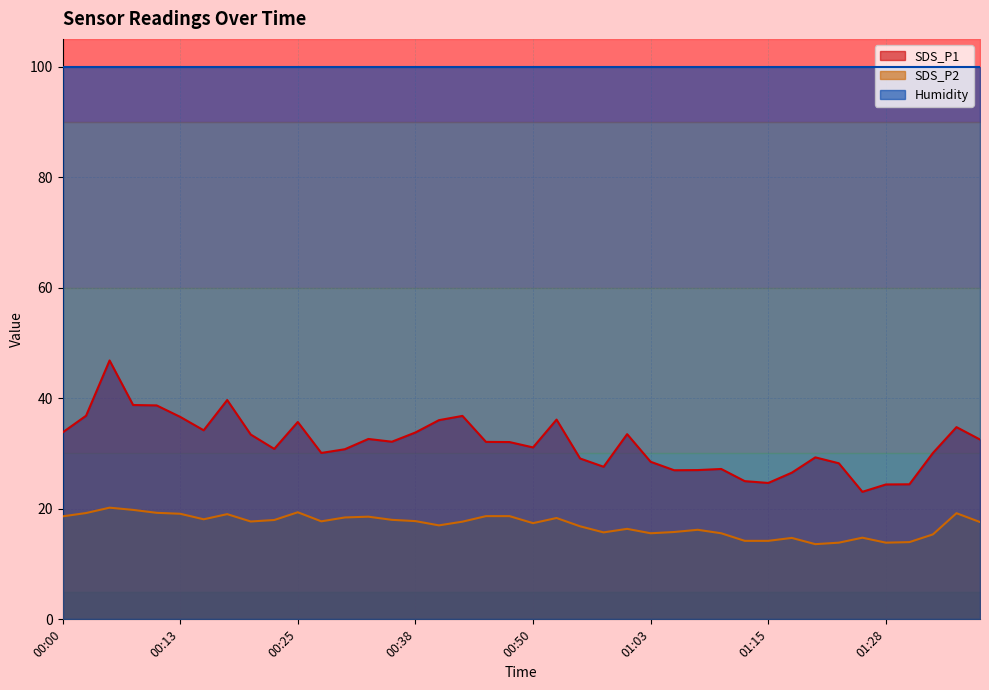

True or false: SDS_P1 has a value of 8.5 at 01:25.

False